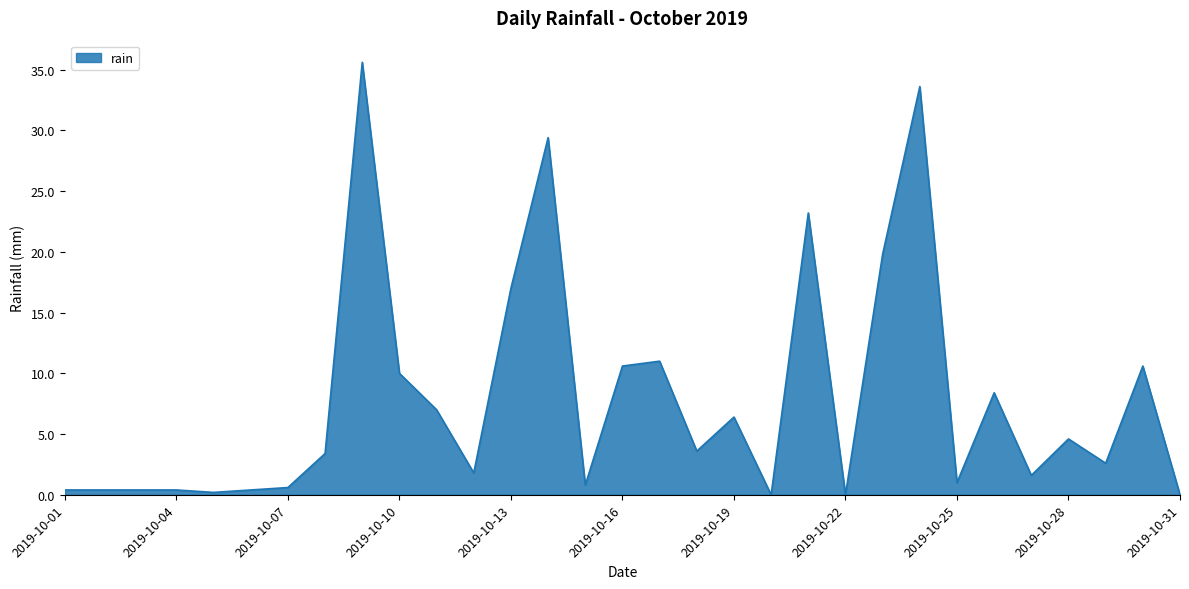

Does the chart display data point markers on the line(s)?

No